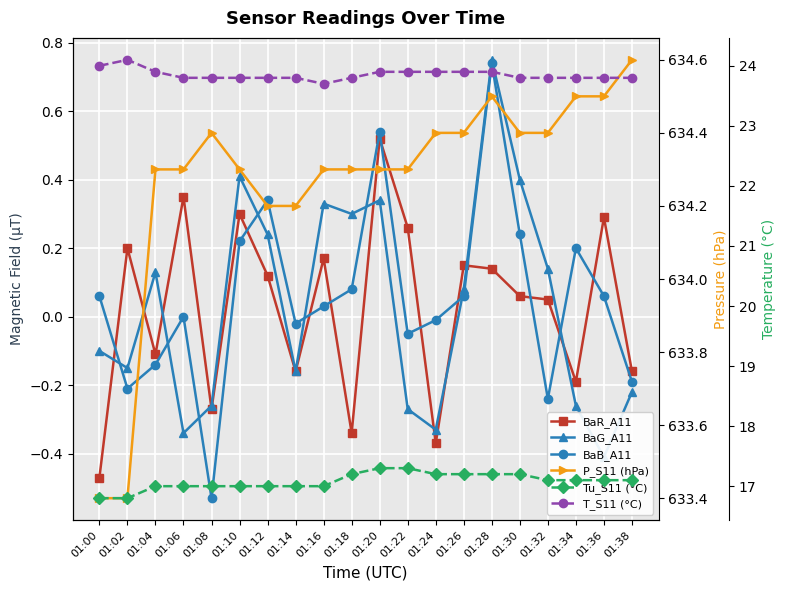

The BaG_A11 series shows 0.1 at 01:12. True or false?

False